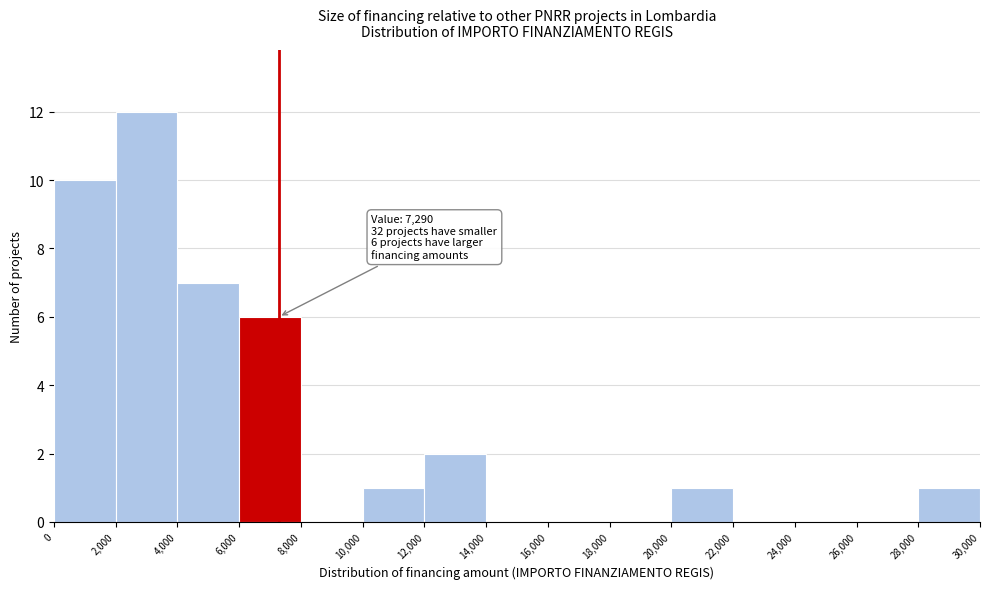

Which range on the x-axis has the tallest bar?

2,000 to 4,000